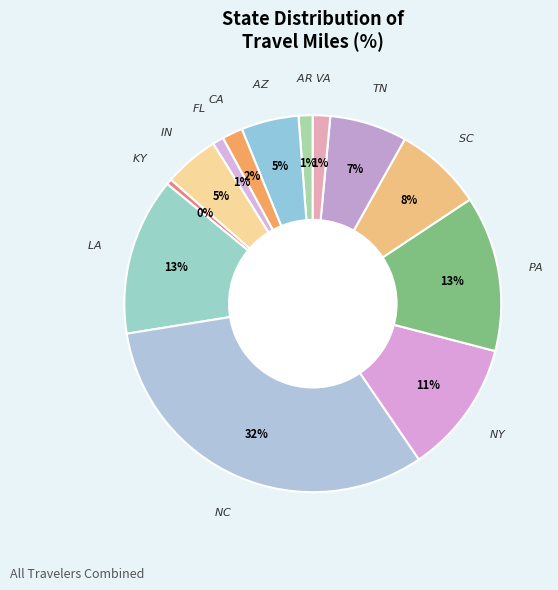

Count the number of slices in the pie.

13